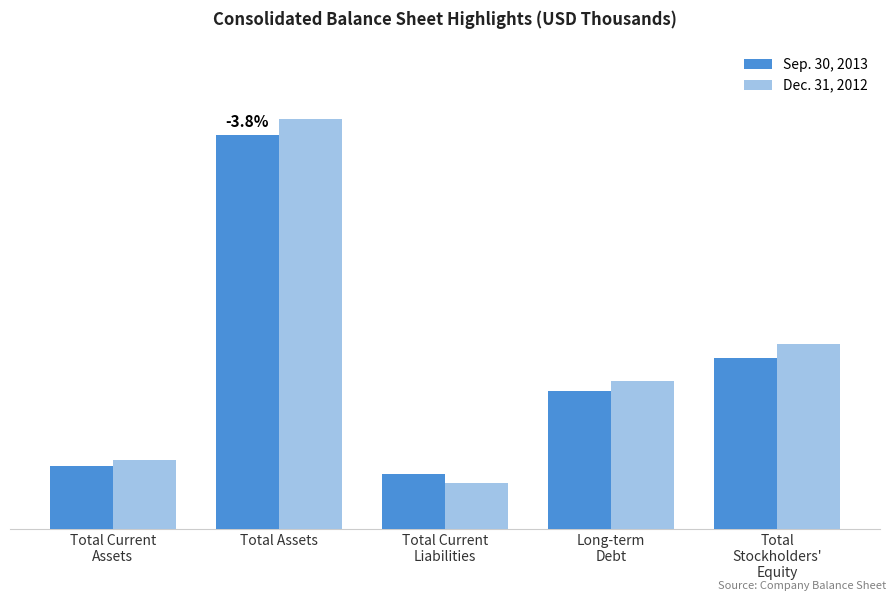

What is the approximate value of Dec. 31, 2012 at Long-term
Debt, to the nearest 50?

3354150